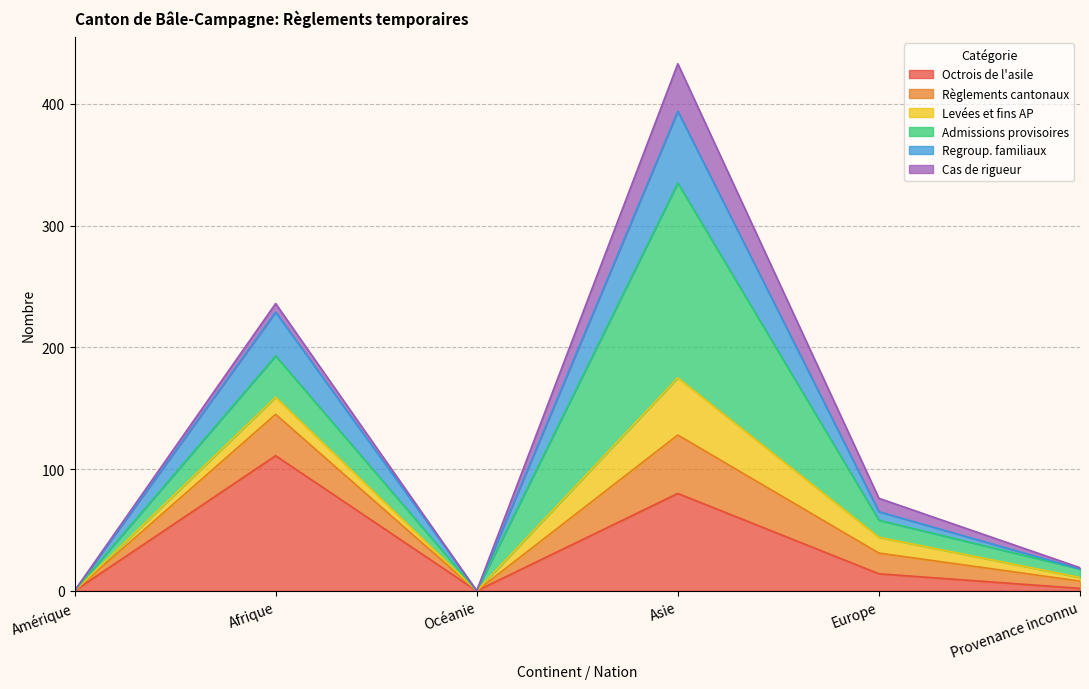

What position from the right is Océanie?

4